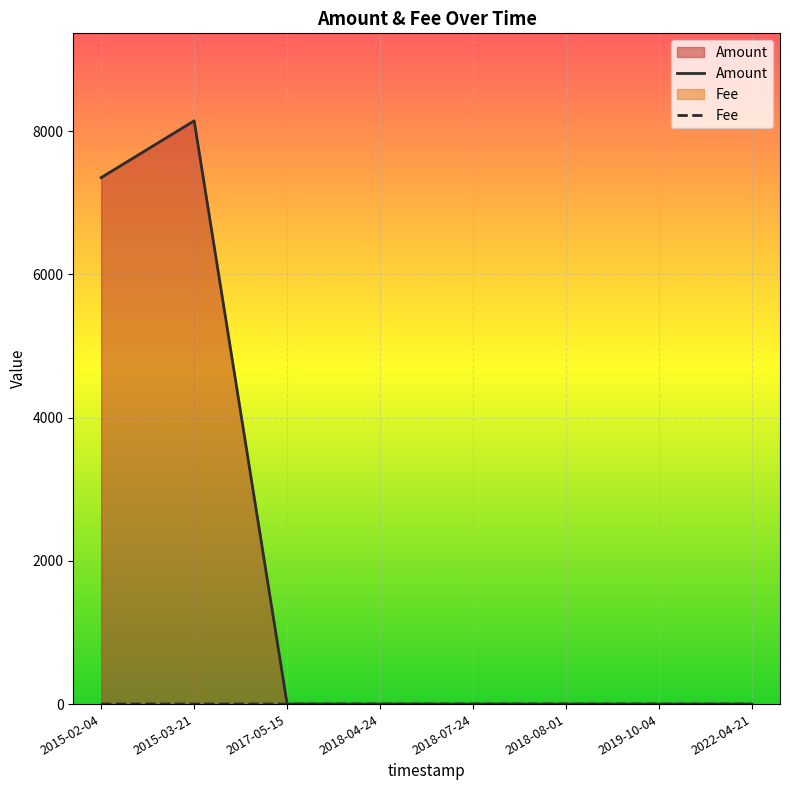

Does the chart display data point markers on the line(s)?

No